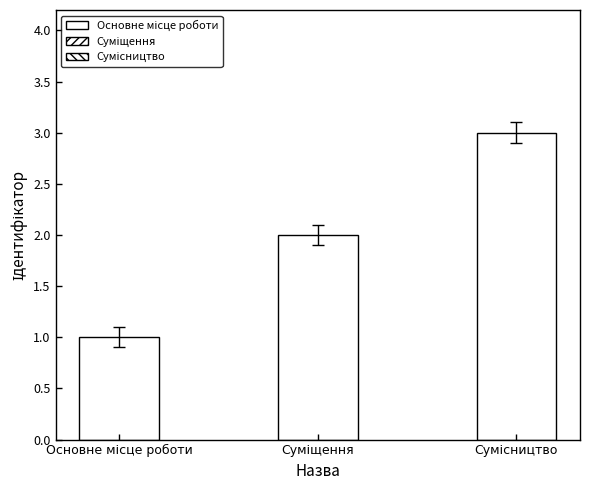

What is the greatest value displayed?

3